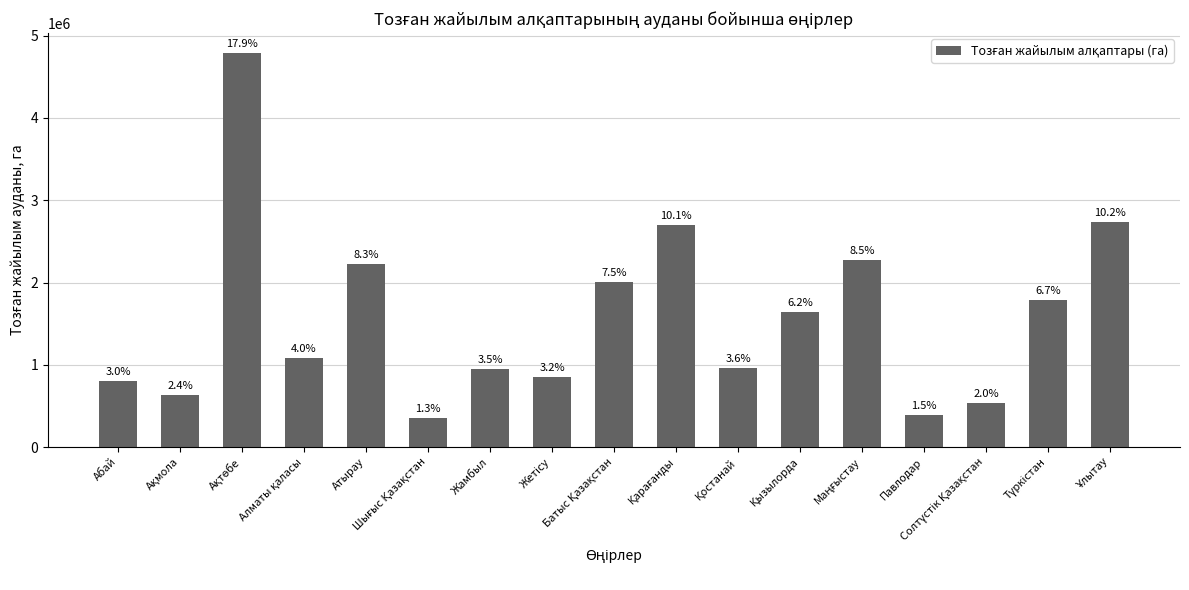

Are the bars horizontal?

No